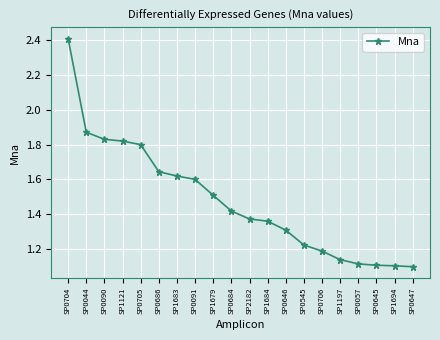

What is the difference between the second highest and second lowest values?

0.8